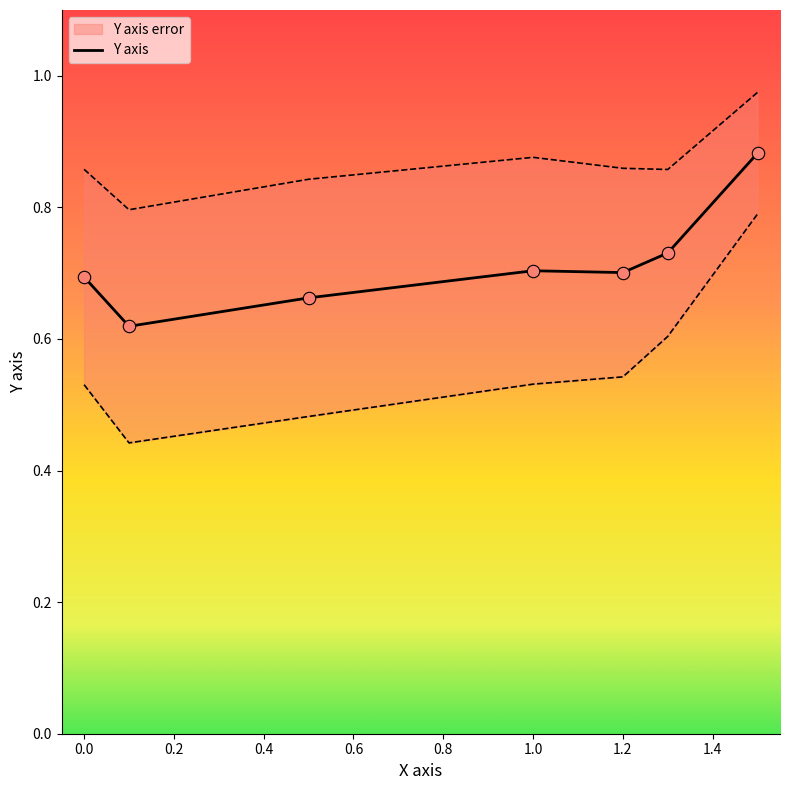

Which has a higher value, 1.5 or 1.0?

1.5